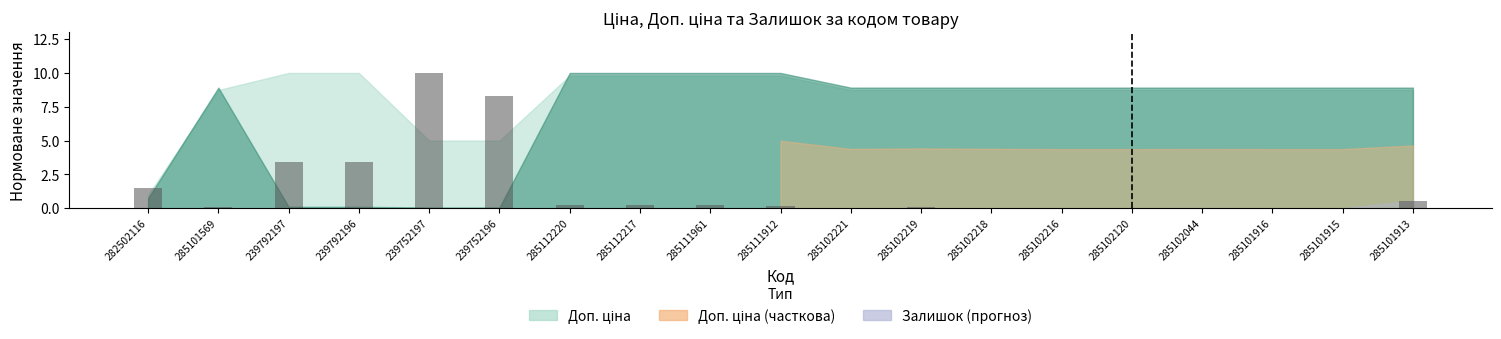

What is the sum of all values?

28.2